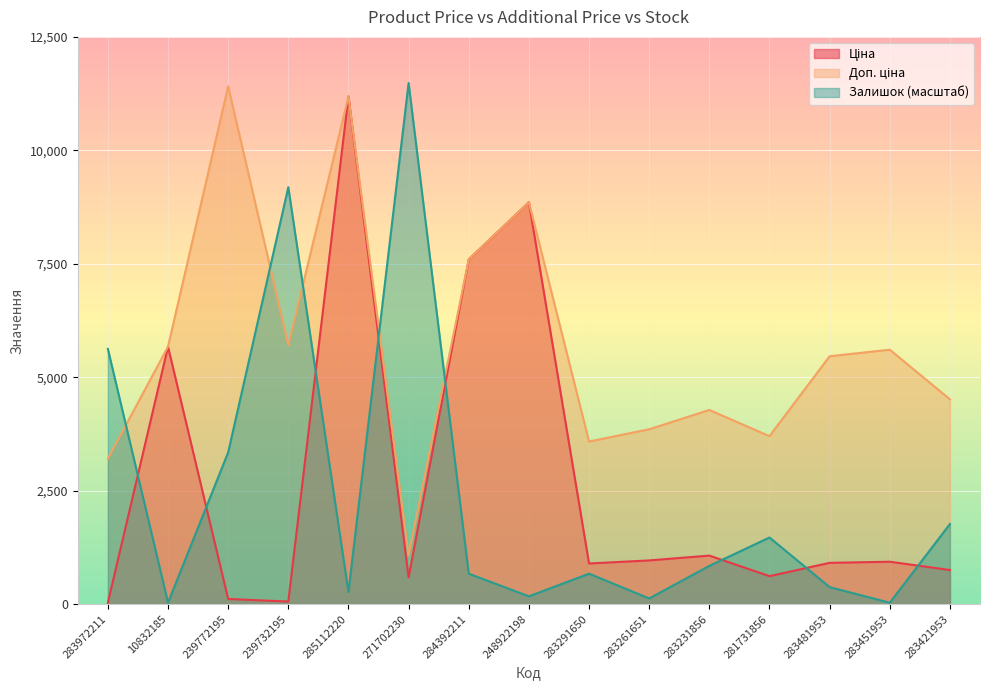

The Залишок series shows 843.8 at 283231856. True or false?

True